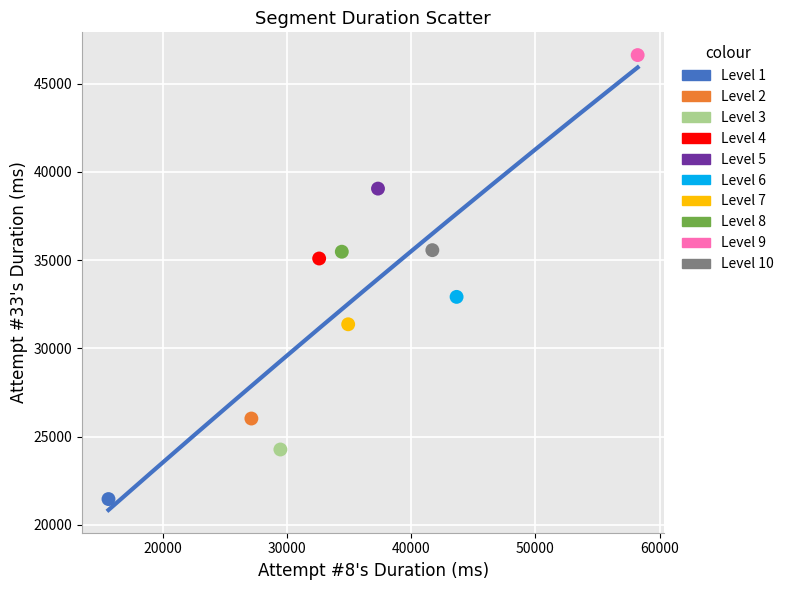

What are all the series names shown in the legend?

Level 1, Level 2, Level 3, Level 4, Level 5, Level 6, Level 7, Level 8, Level 9, Level 10